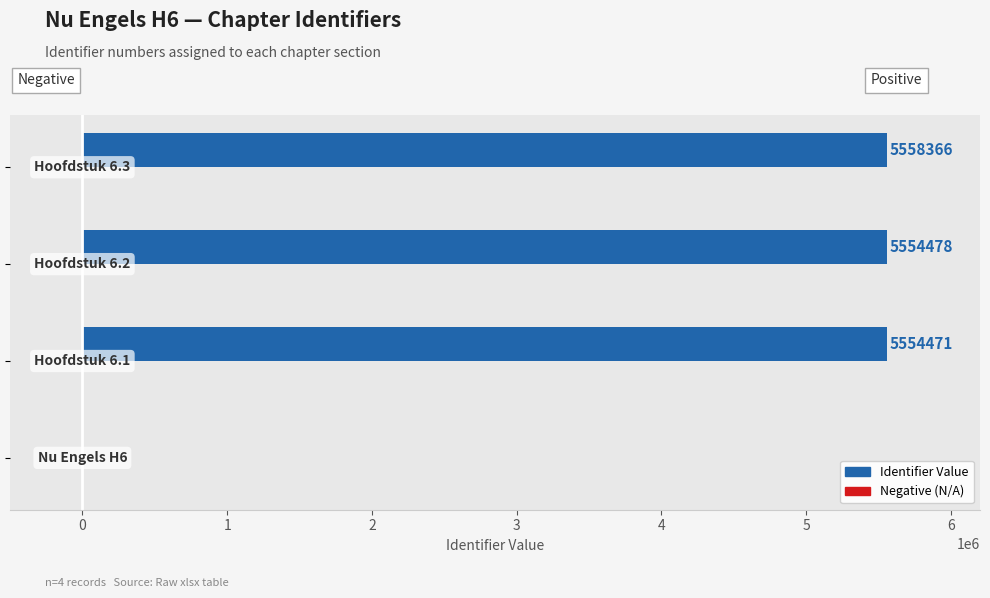

What is the greatest value displayed?

5558366